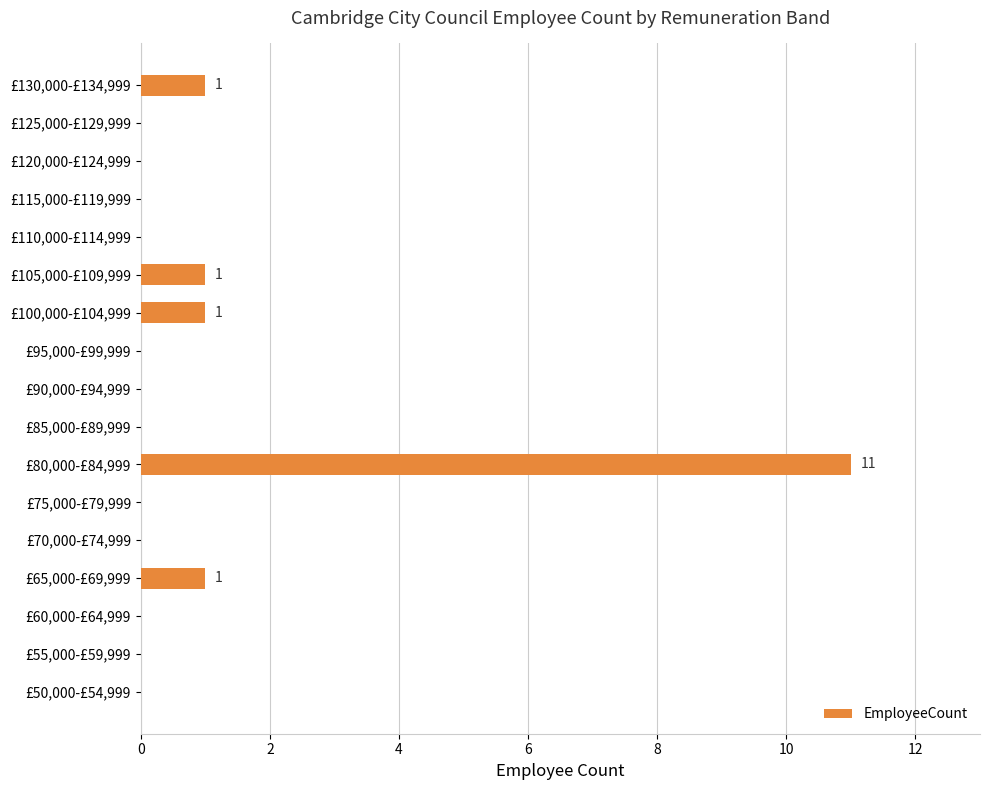

The value at £75,000-£79,999 is -7. True or false?

False